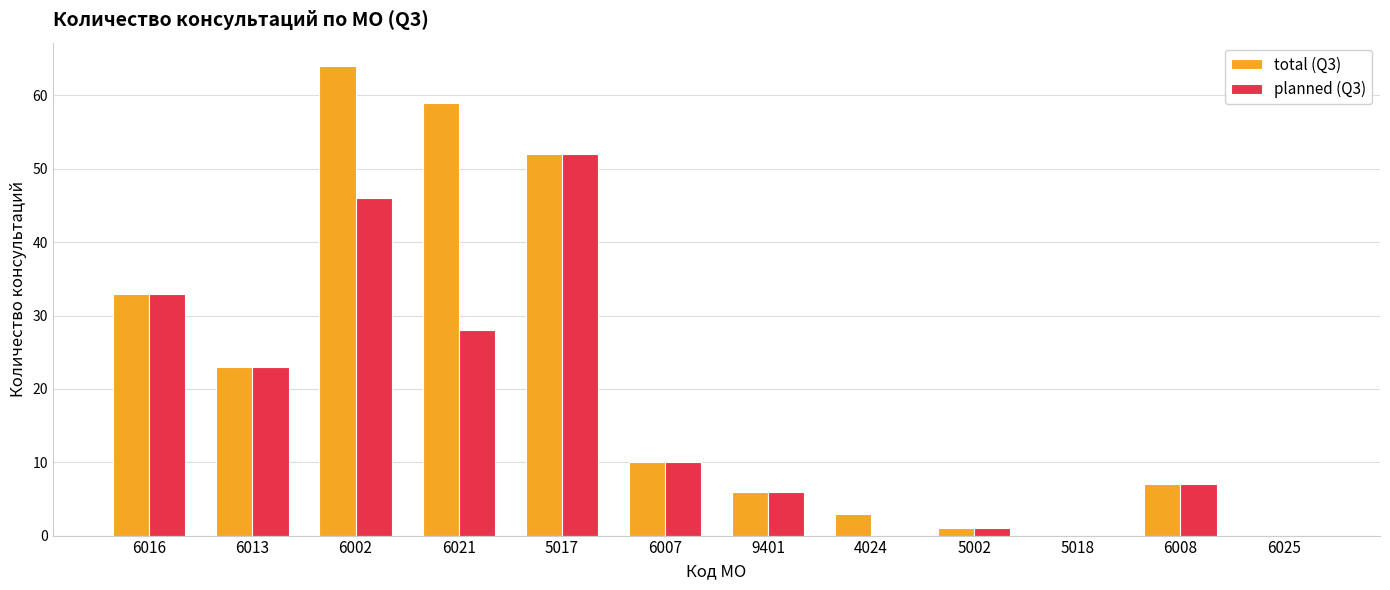

Count the number of categories in the chart.

12